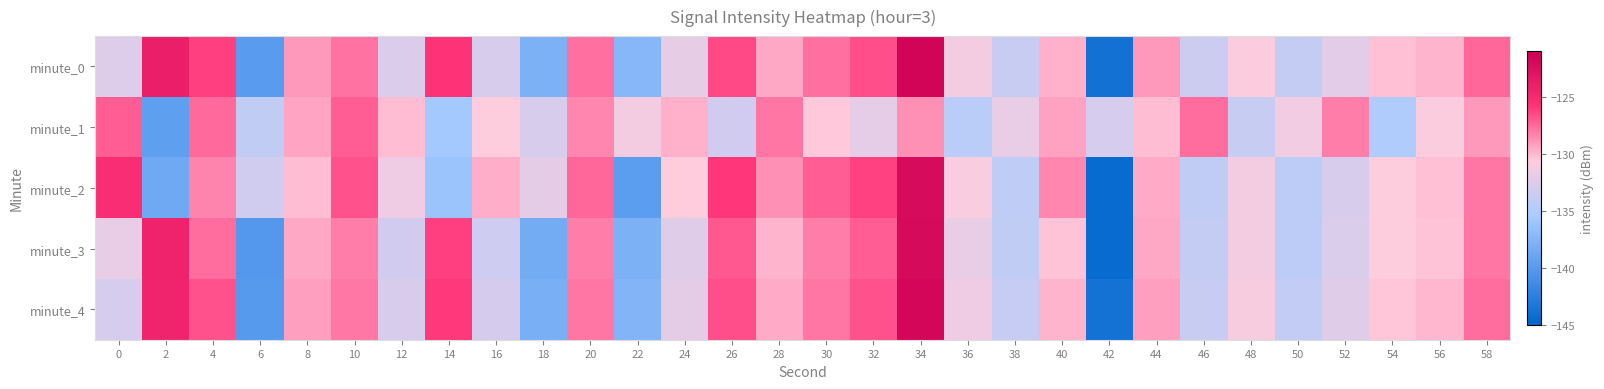

At which category is the sum across all series the highest?

34